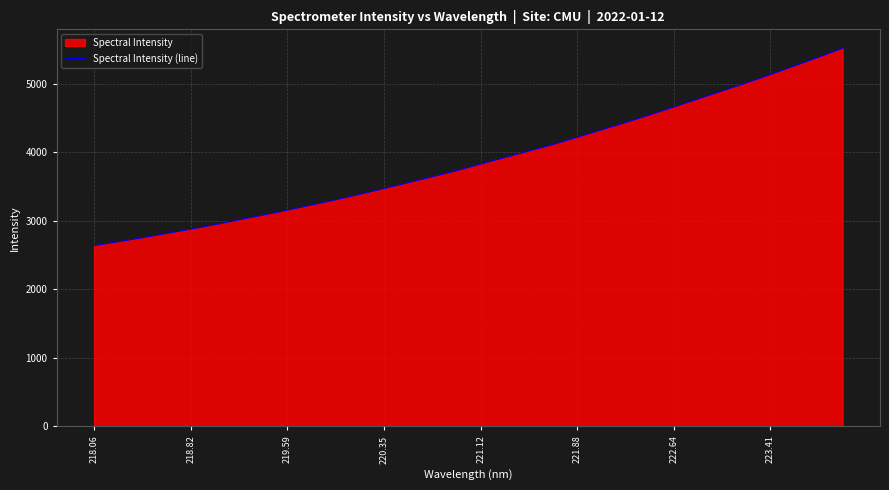

What is the difference between the maximum and minimum values?

2879.5